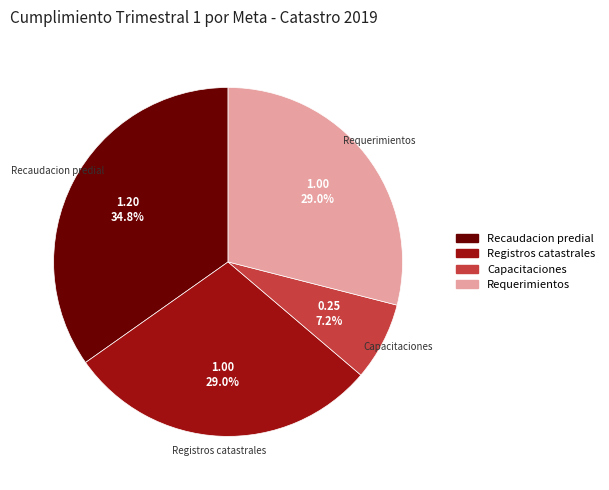

What is the smallest slice in the pie chart?

Capacitaciones